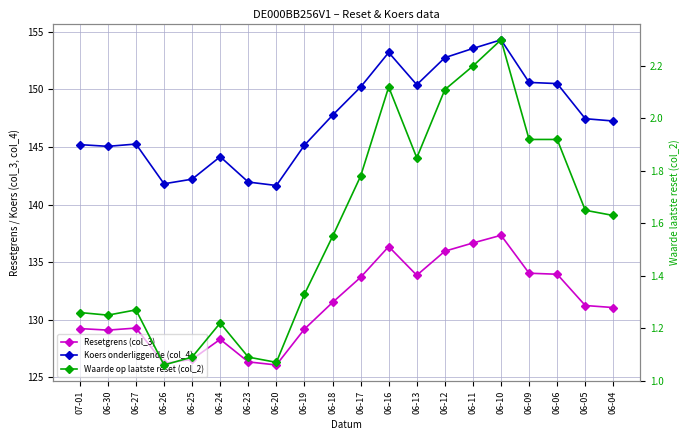

What is the average value of the Resetgrens (col_3) series?

131.3